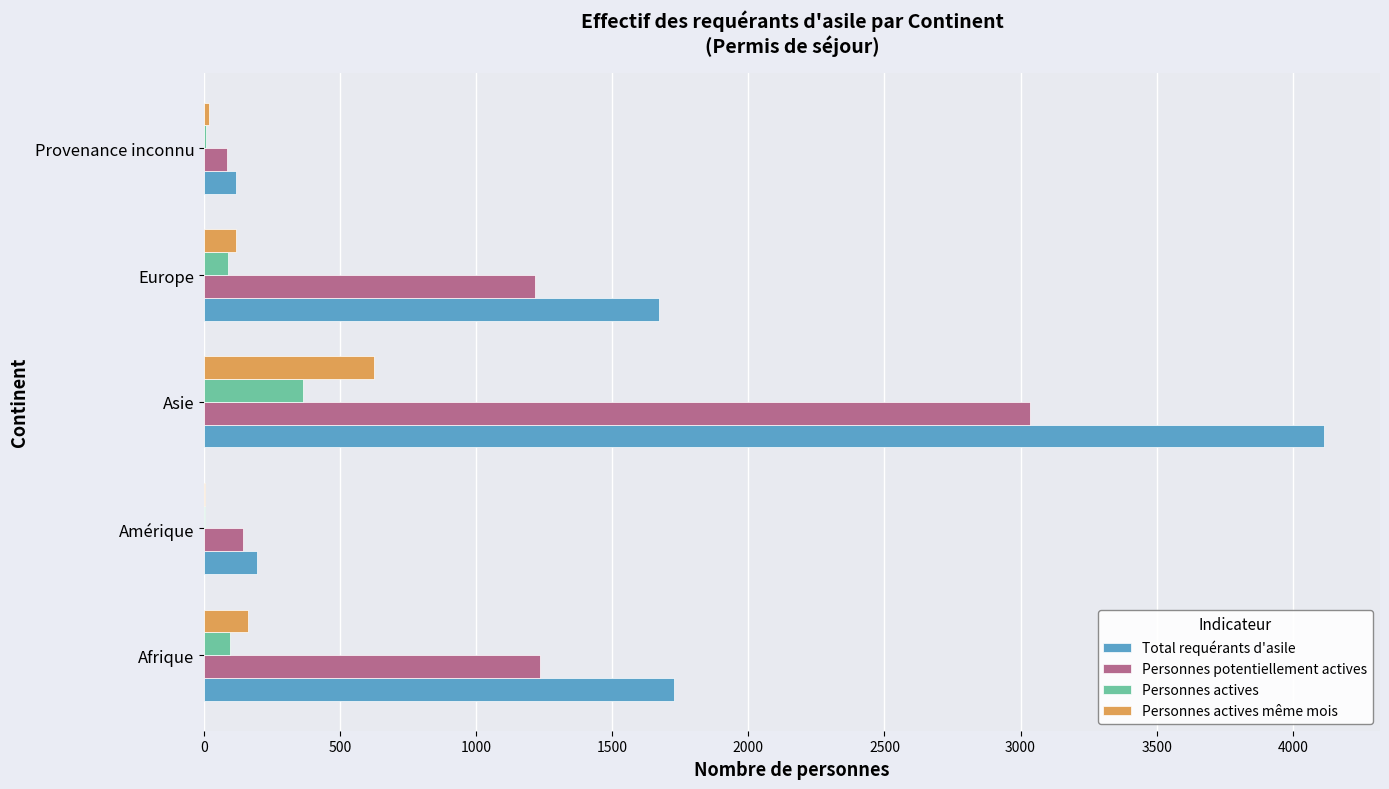

What is the sum of all Personnes actives values?

561